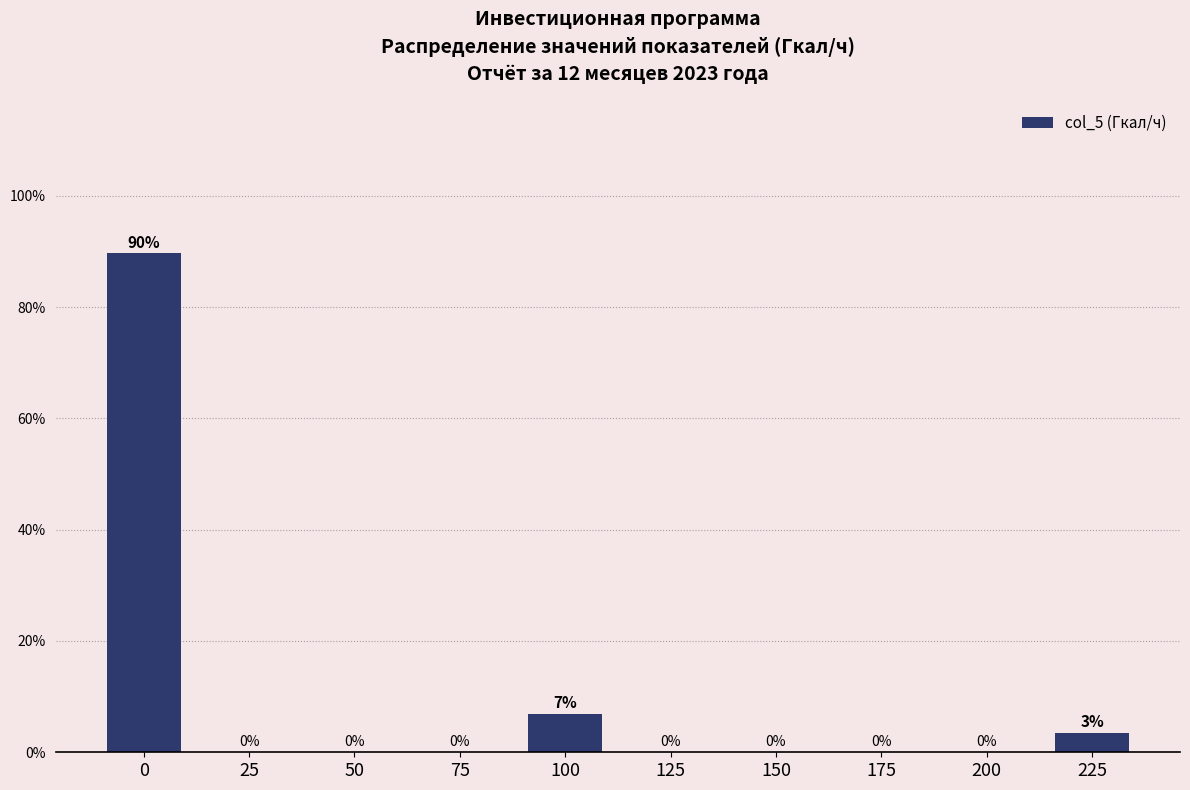

What value does the data have at 0?

89.7